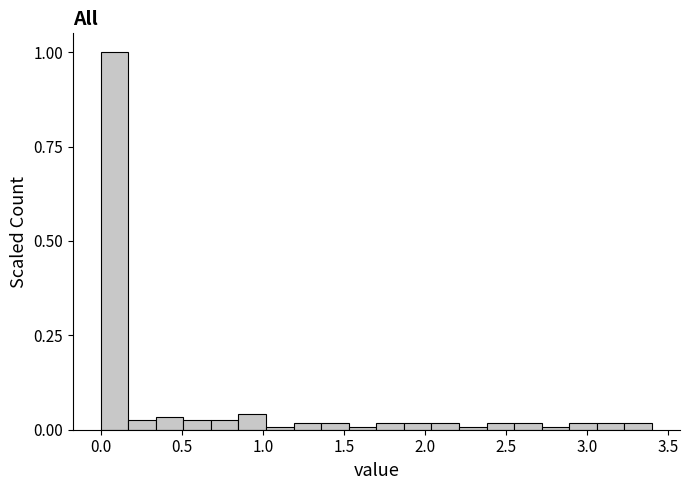

Read against the x-axis, roughly where is the centre of the tallest bar?

0.10